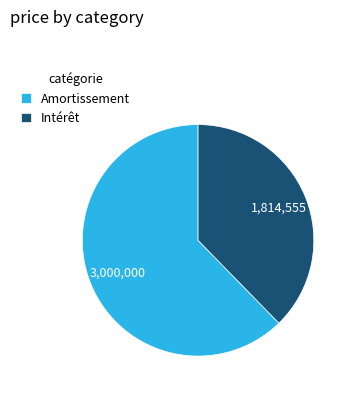

Do Intérêt and Amortissement together represent more than half of the pie?

Yes